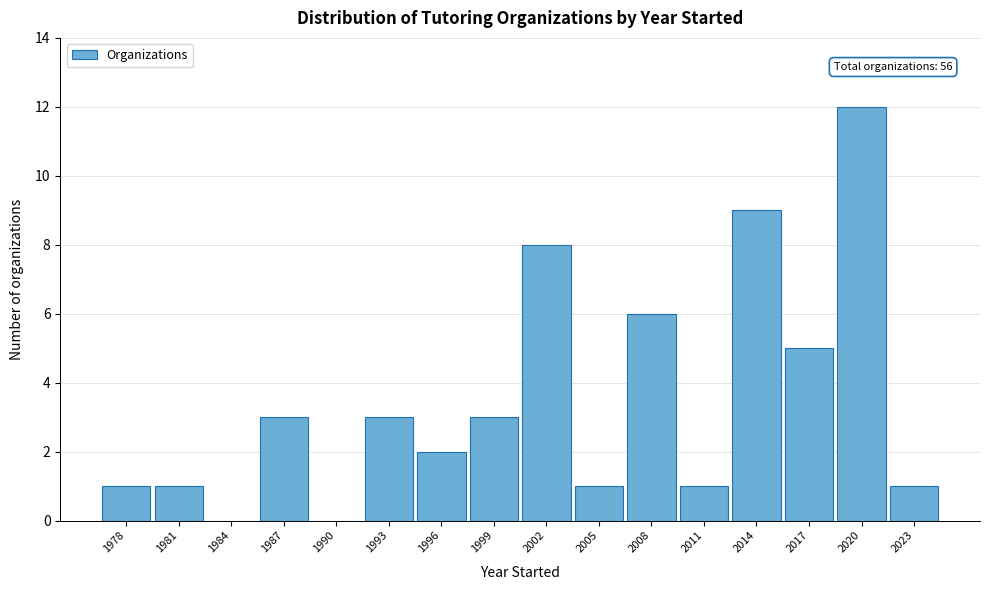

Which range on the x-axis has the tallest bar?

2019 to 2022